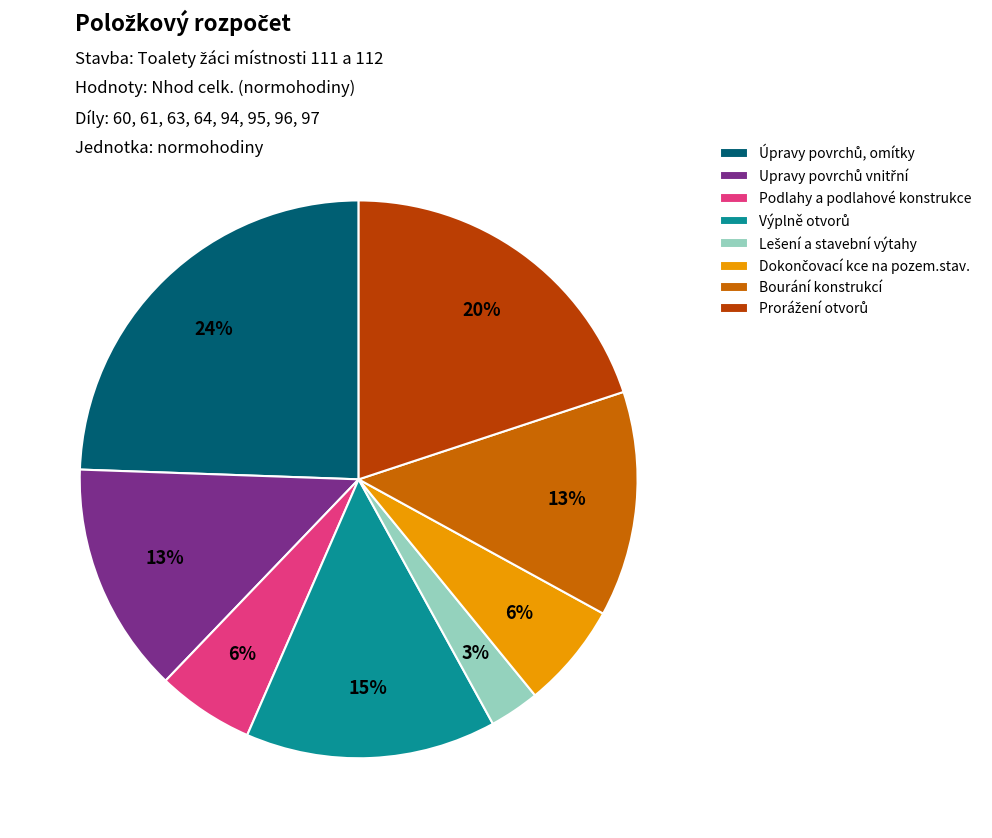

Is it true that Bourání konstrukcí is 13% of the pie?

True